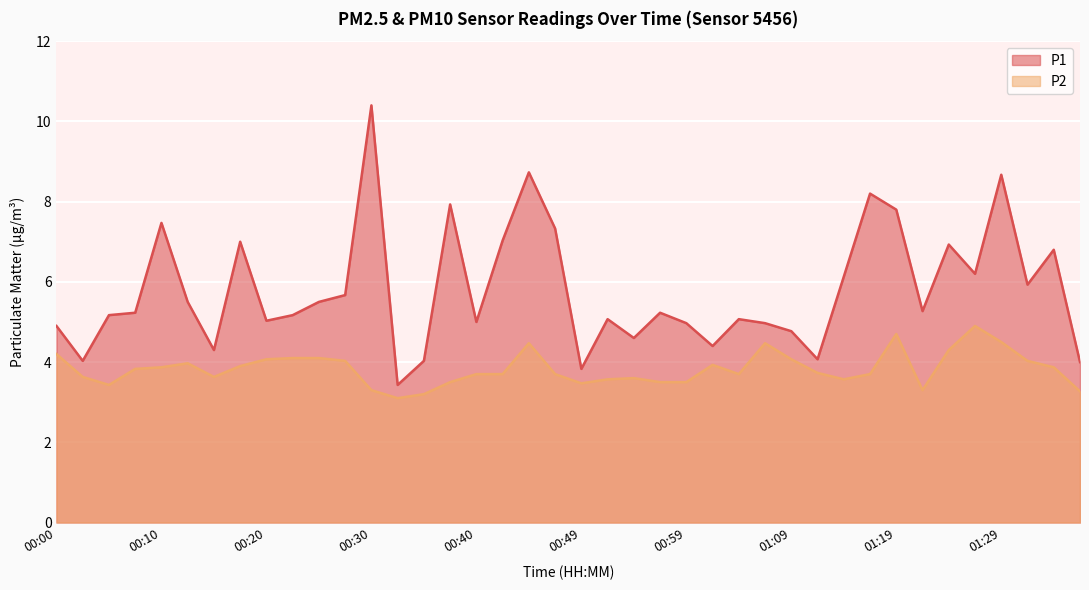

What is the lowest value of the P2 series?

3.1